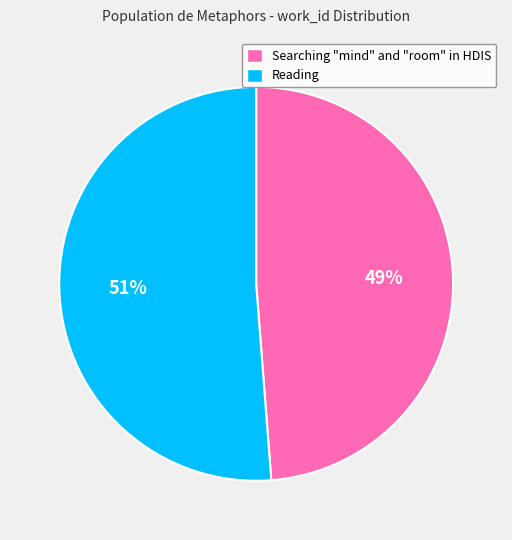

Combined, do Searching "mind" and "room" in HDIS and Reading account for over 50%?

Yes